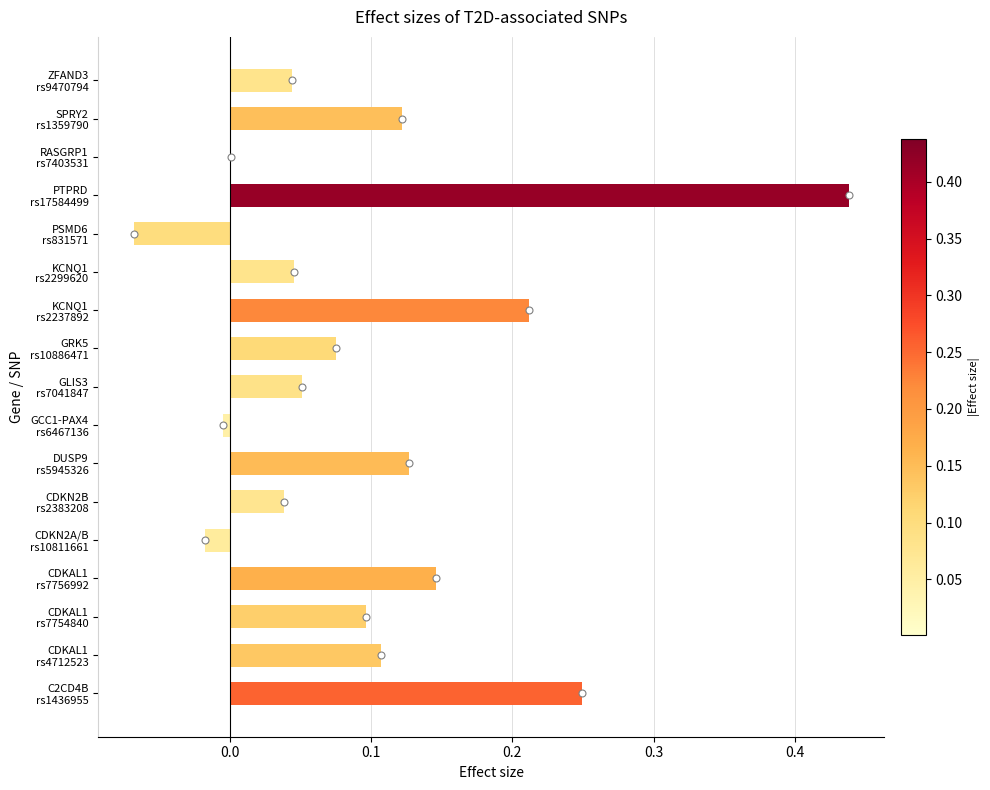

What is the sum of all values?

1.7